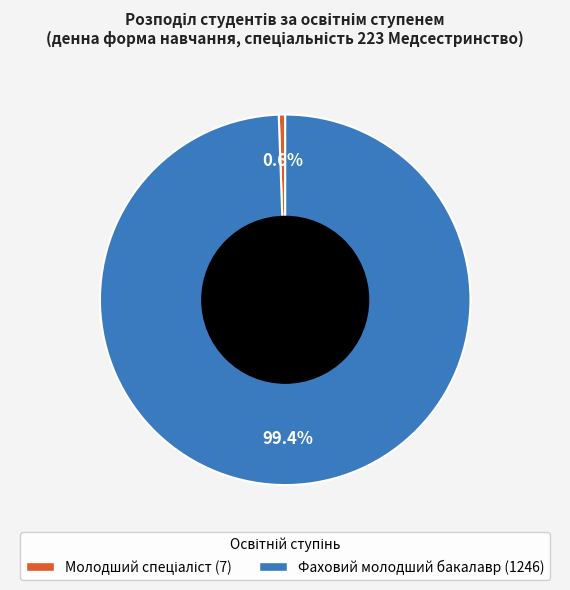

What portion of the pie excludes Фаховий молодший бакалавр?

0.6%